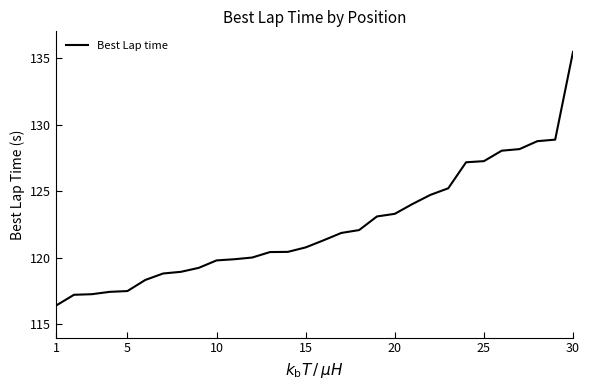

What is the difference between the maximum and minimum values?

19.0